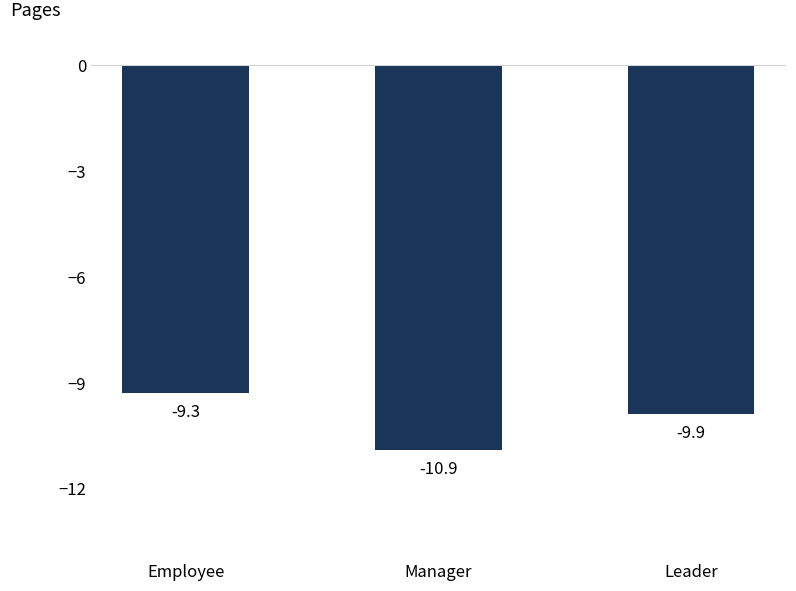

What is the label of the 3rd bar from the right?

Employee